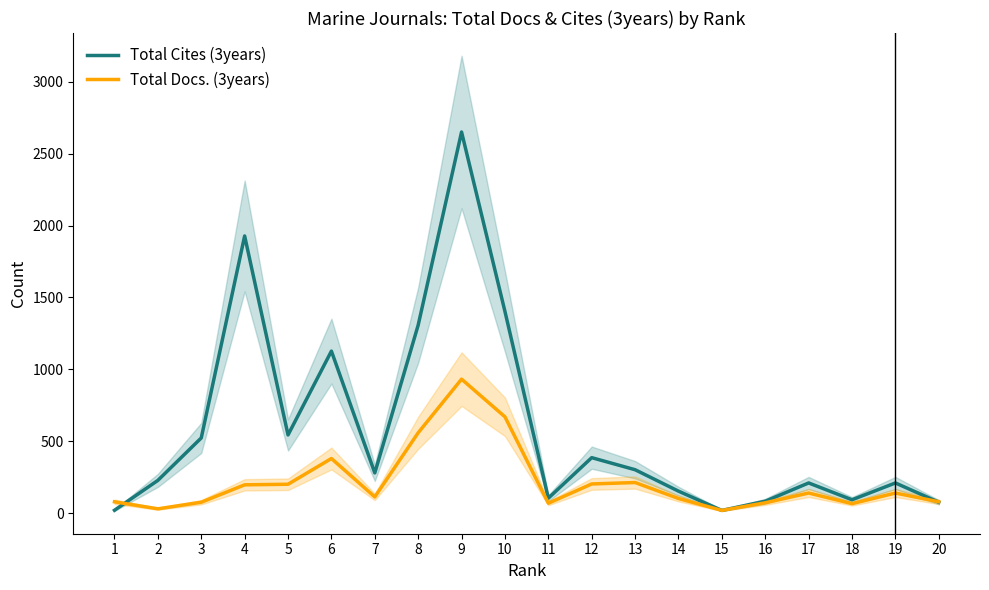

True or false: Total Docs. (3years) and Total Cites (3years) cross at least once.

True